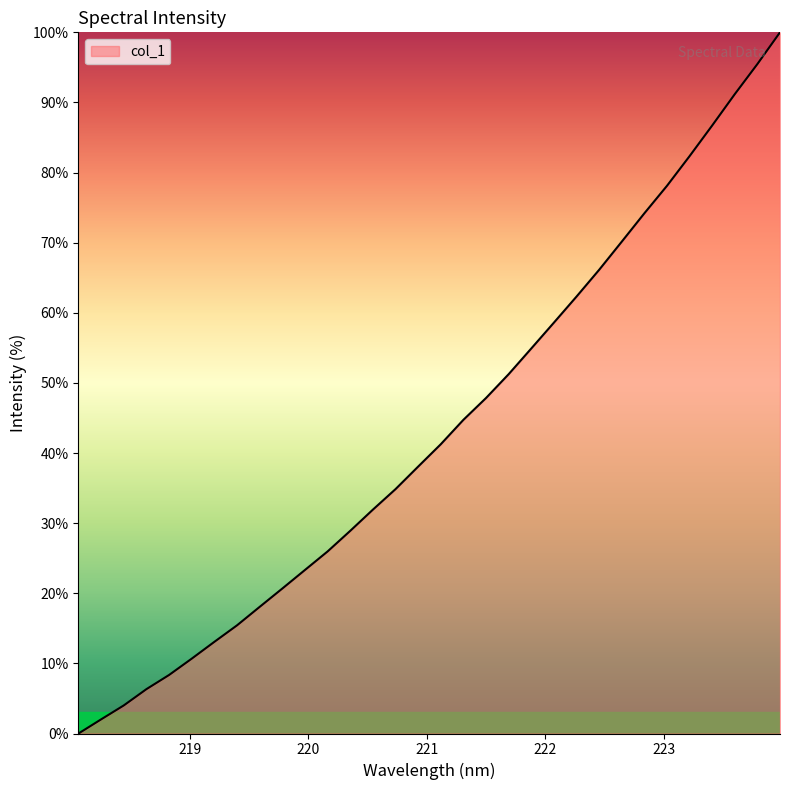

How many distinct data groups are displayed?

1